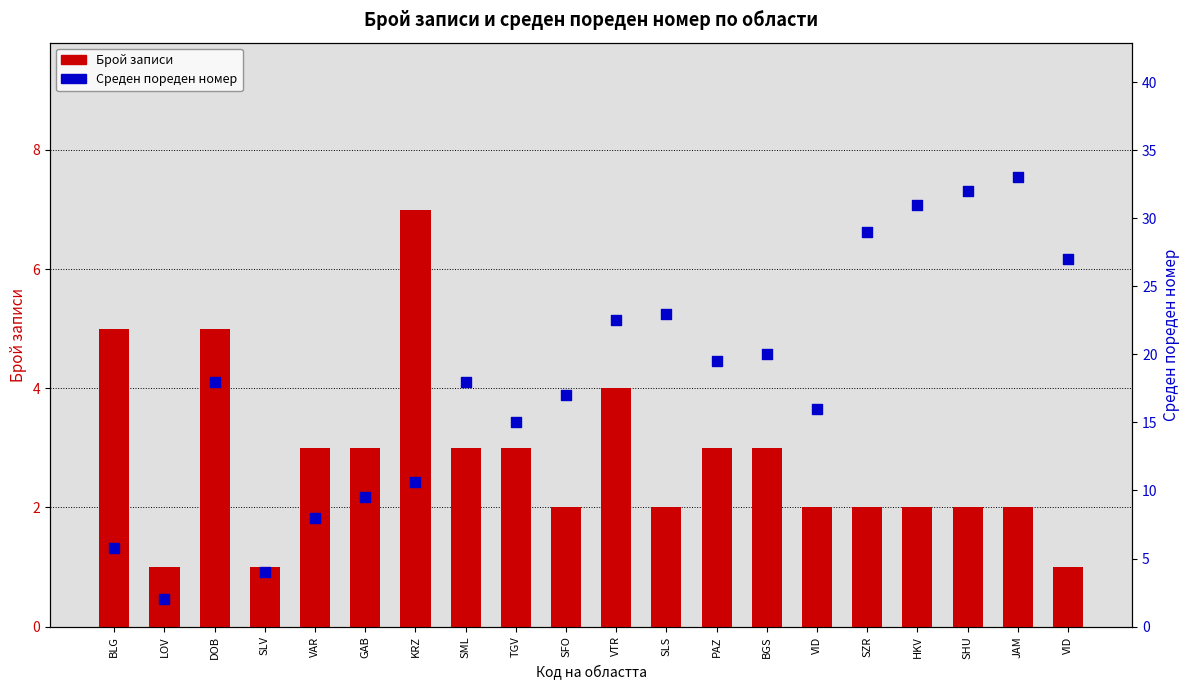

What are all the series names shown in the legend?

Брой записи, Среден пореден номер